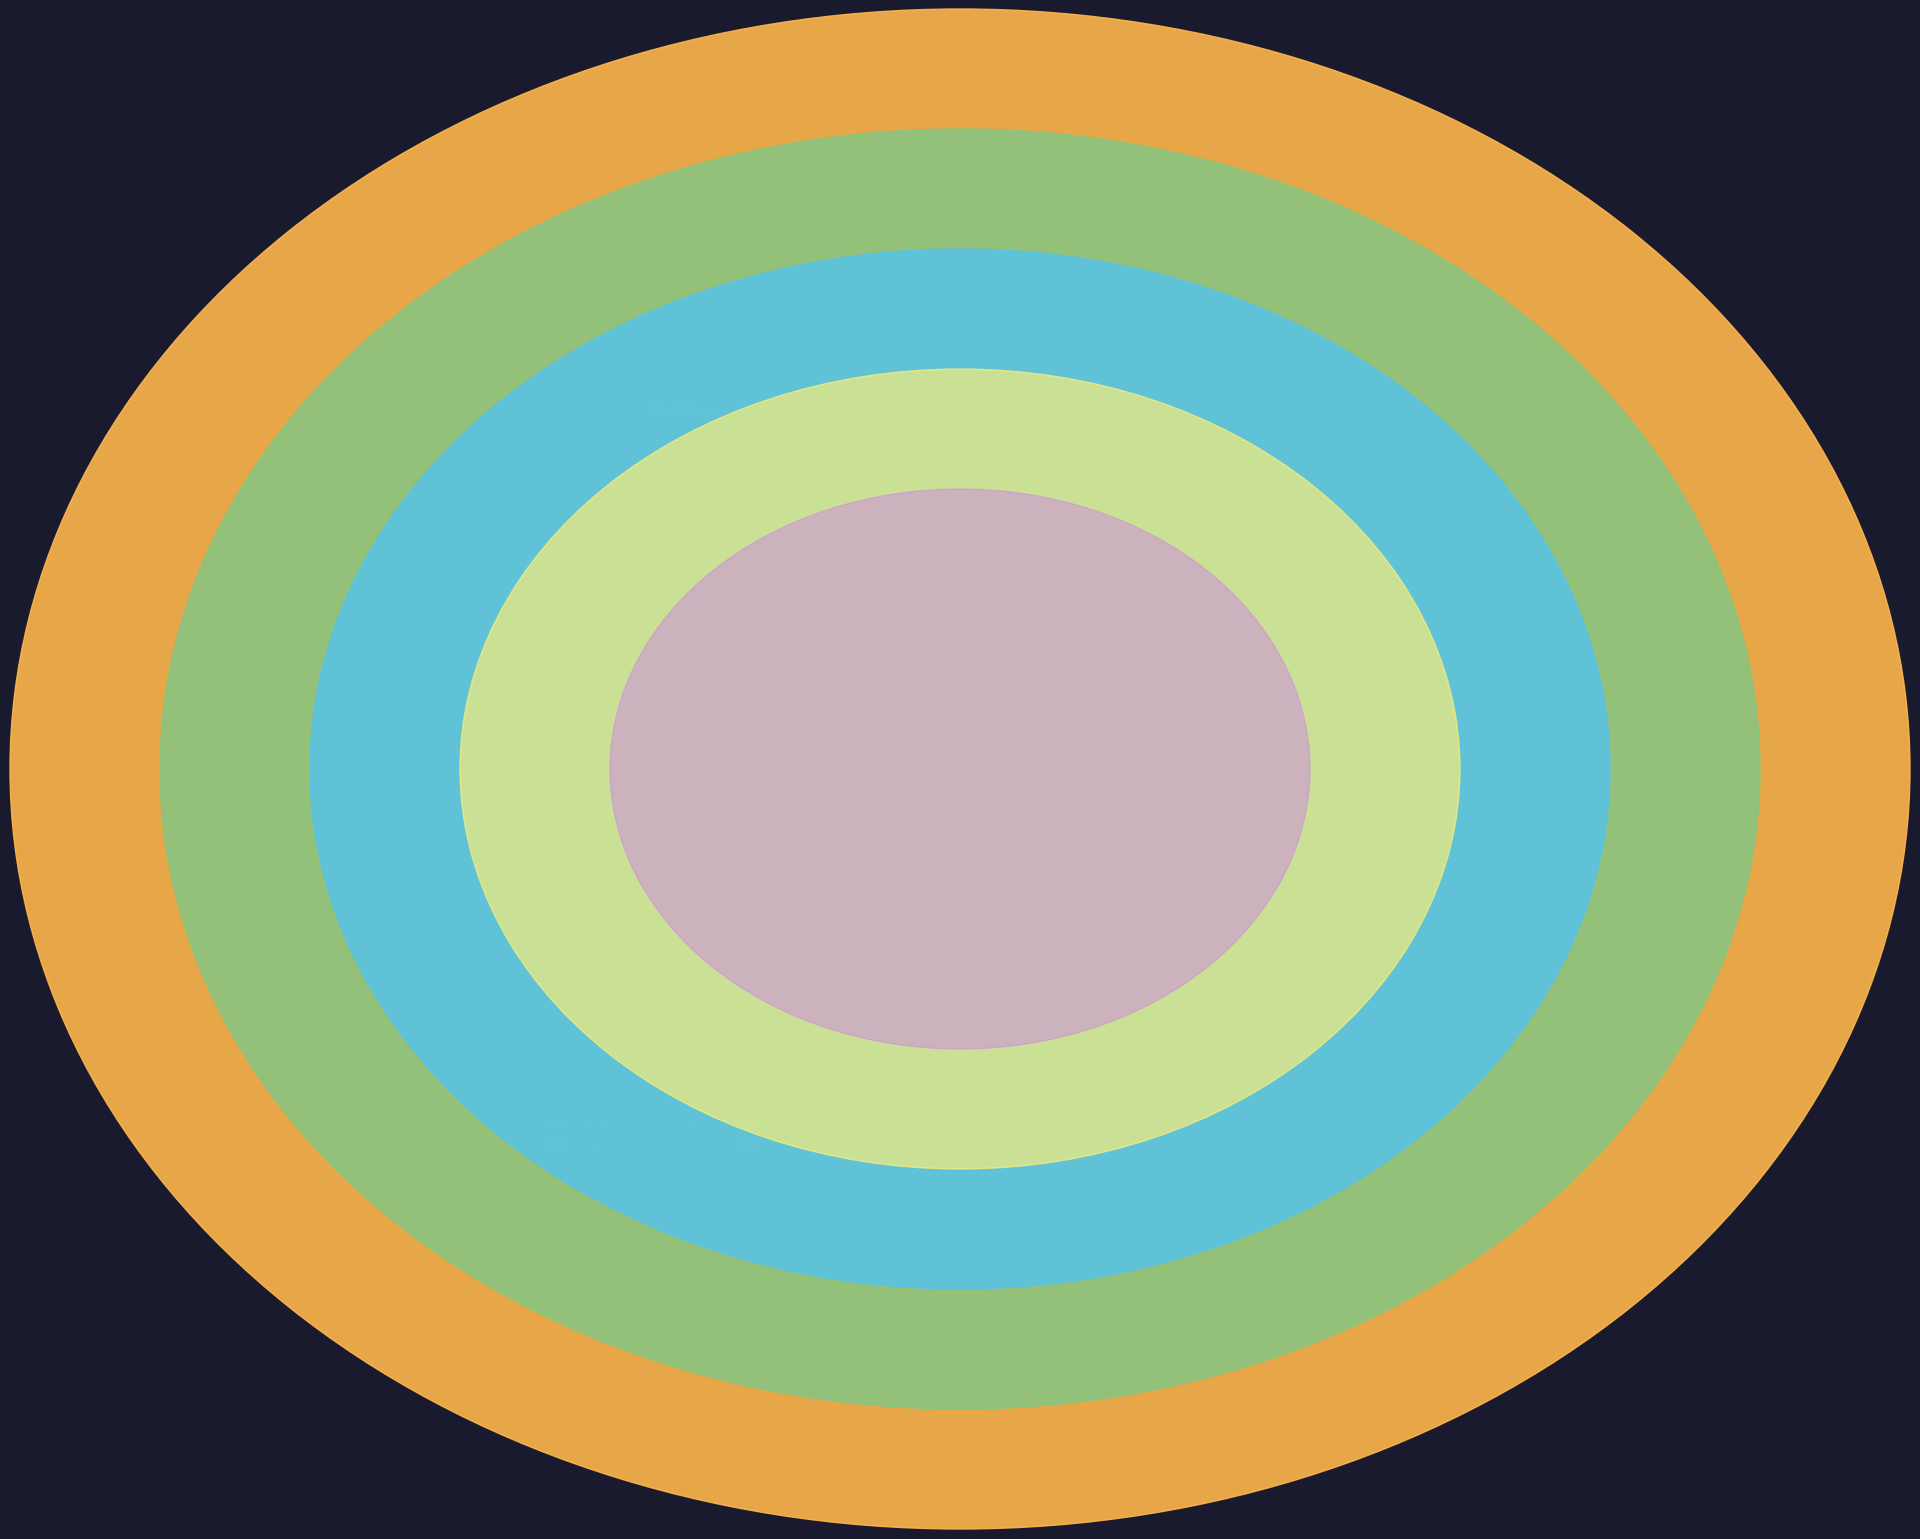

The Black slice represents 1% of the pie. True or false?

False